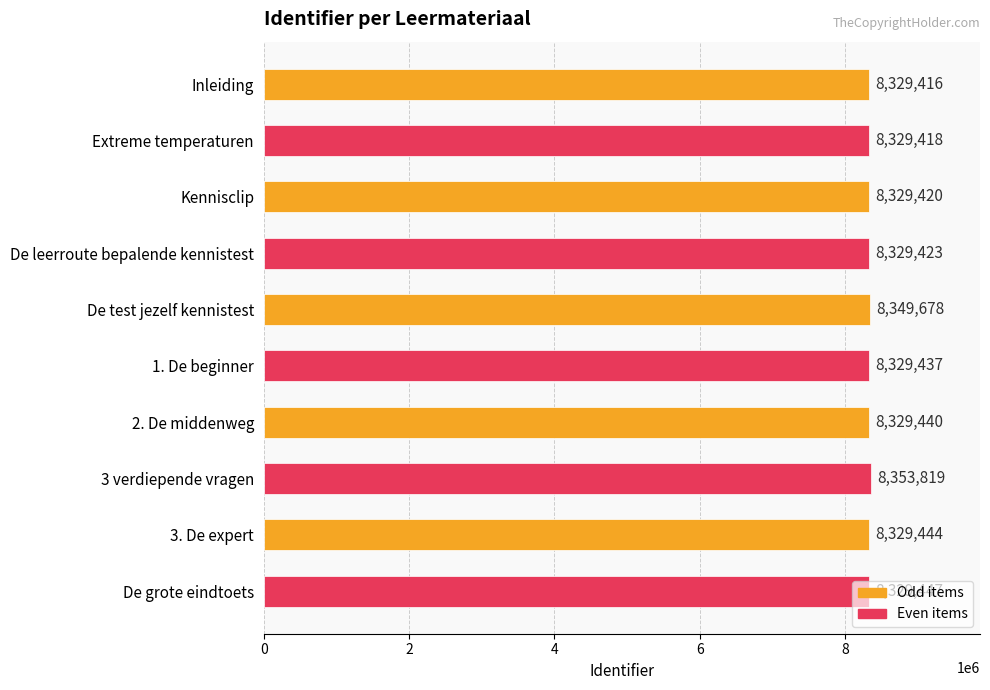

How many categories are shown in the chart?

10